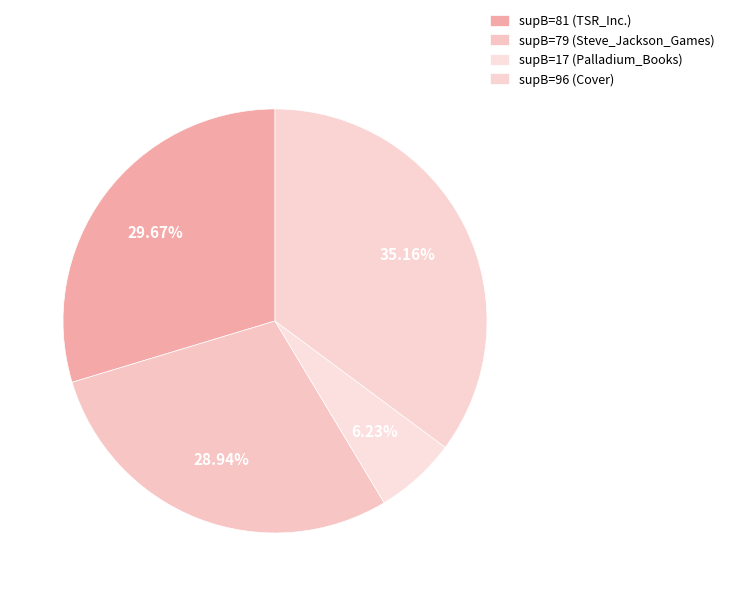

Is it true that supB=81 (TSR_Inc.) is 44% of the pie?

False